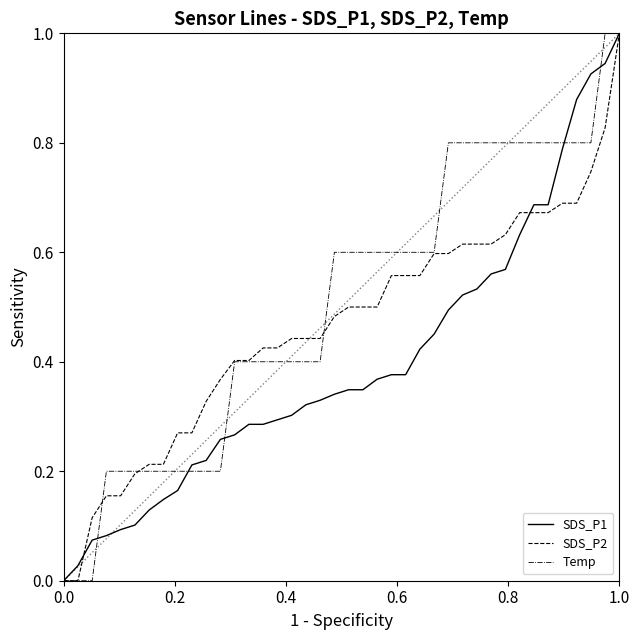

Which series has the largest total across all categories?

Temp